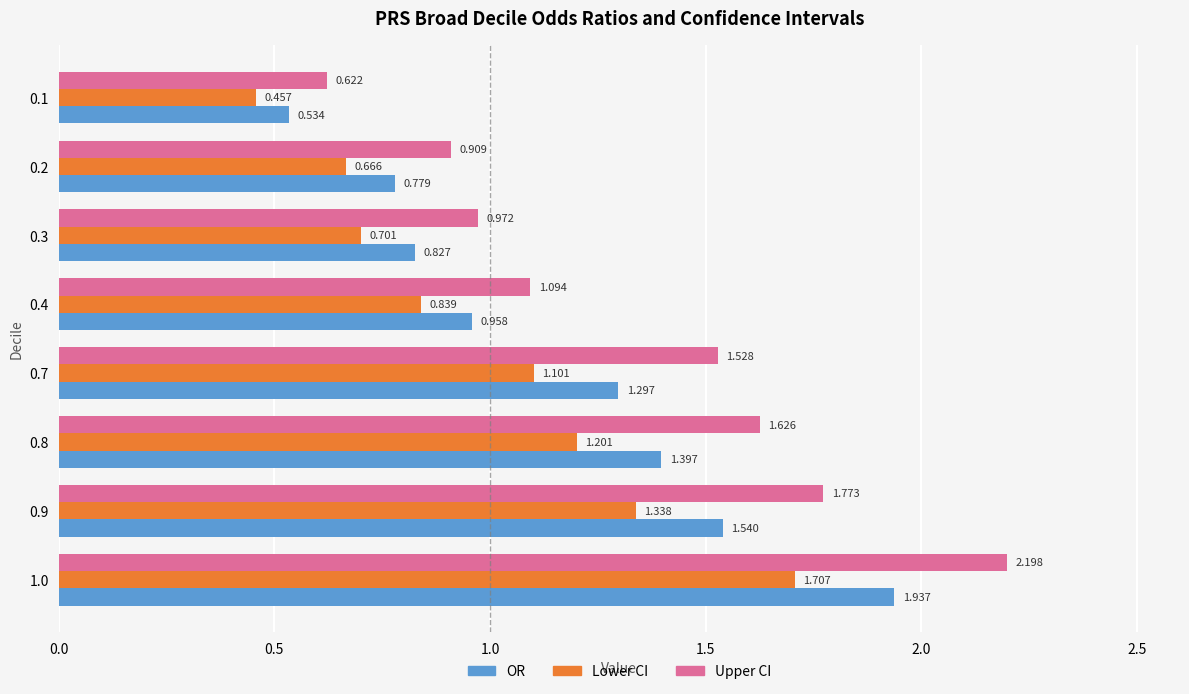

At 1.0, list the series in order from largest to smallest.

Upper CI, OR, Lower CI